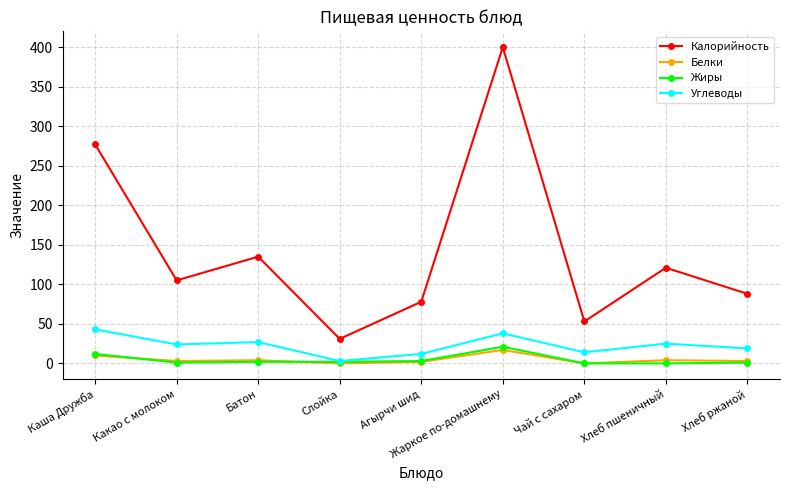

What is the average value of the Калорийность series?

143